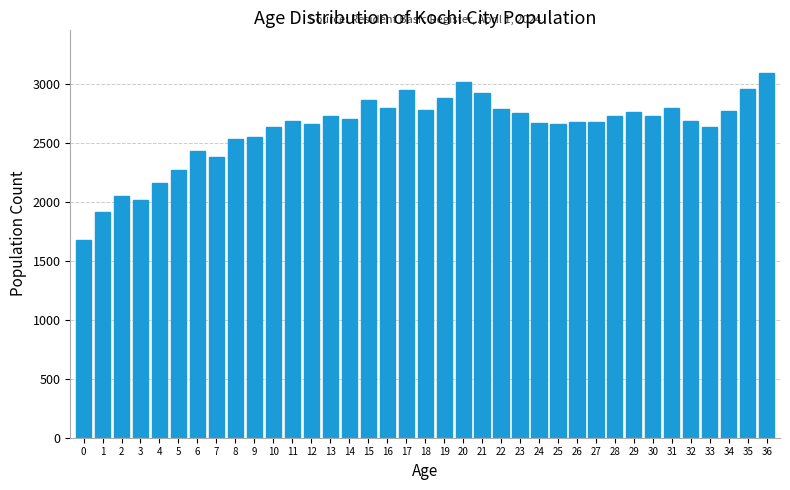

The value at 34 is 1273. True or false?

False